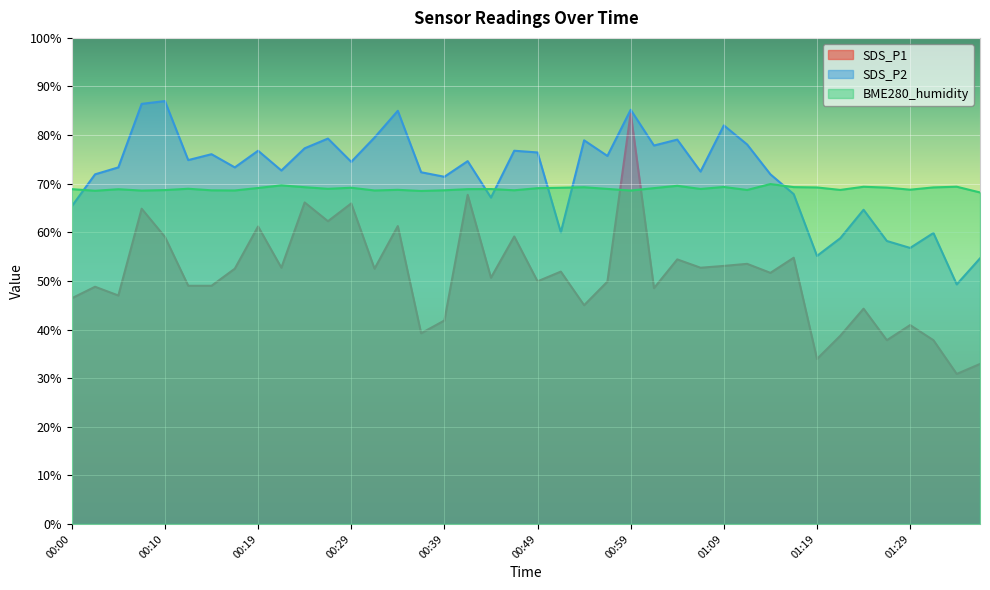

What is the label of the 14th point from the right?

01:04